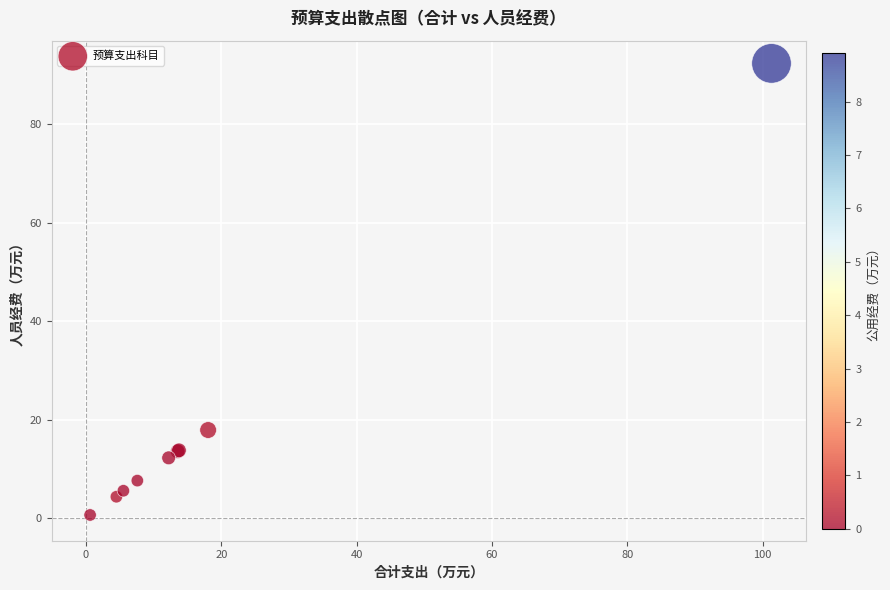

What Y value in the scatter plot is closest to 46?

17.9